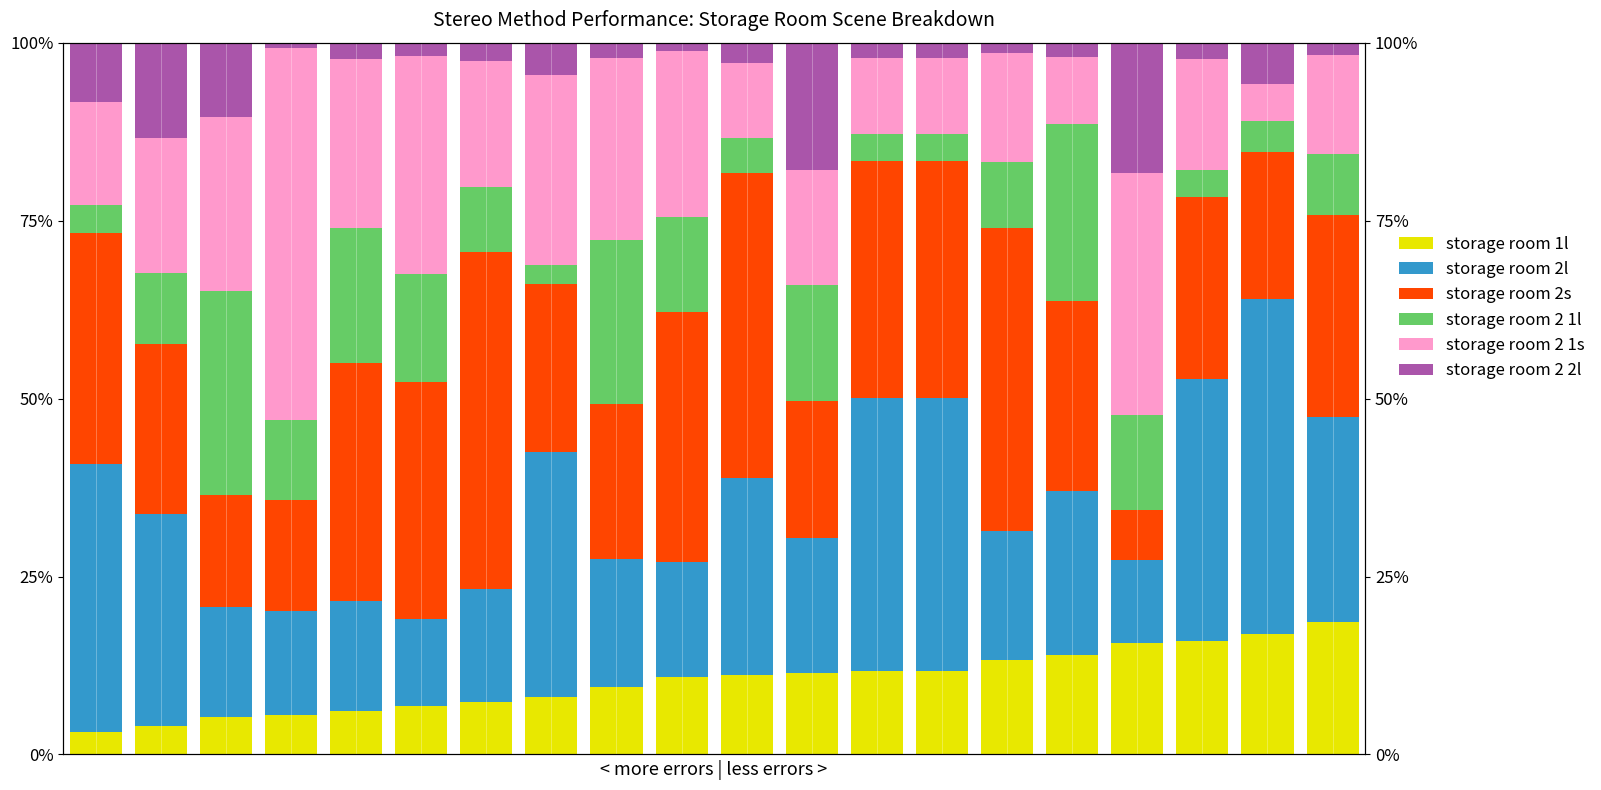

What are all the series names shown in the legend?

storage room 1l, storage room 2l, storage room 2s, storage room 2 1l, storage room 2 1s, storage room 2 2l